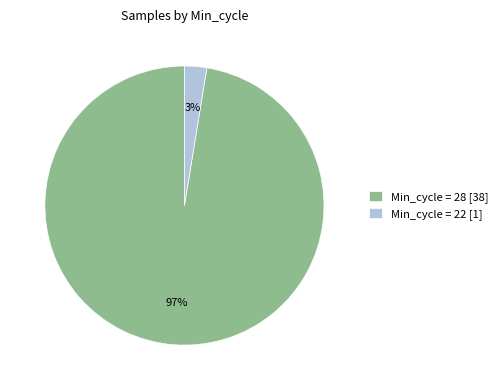

Which has a higher value, Min_cycle = 28 [38] or Min_cycle = 22 [1]?

Min_cycle = 28 [38]